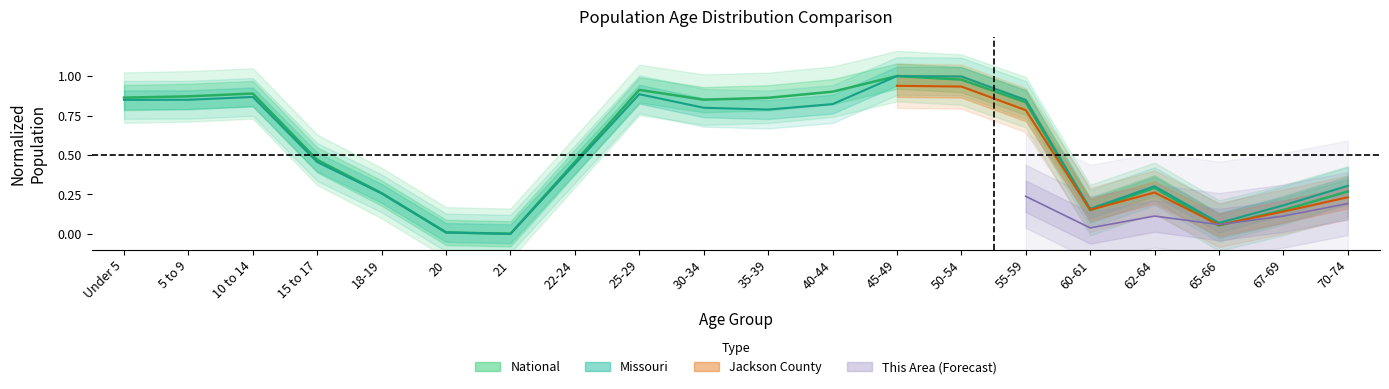

True or false: Jackson County has more than 1 points higher than both neighbors.

True